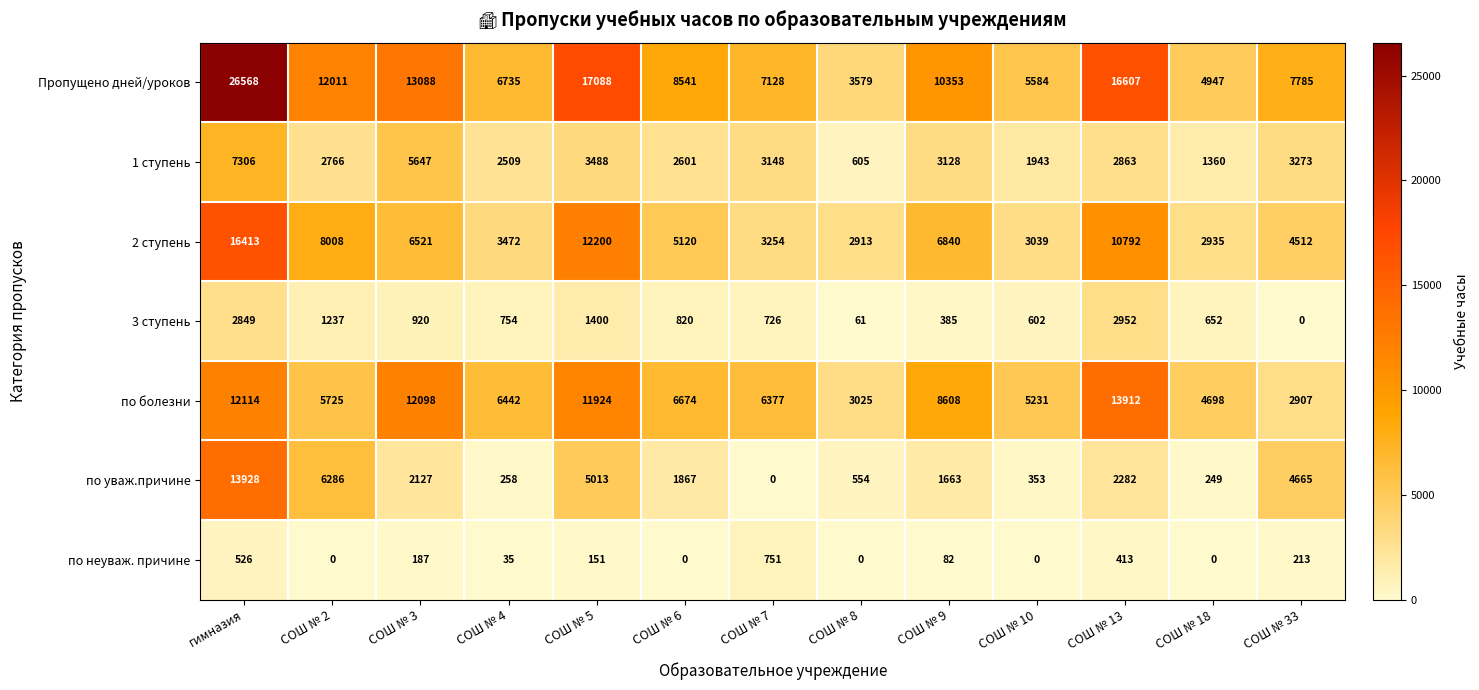

At which category does the chart reach its peak across all series?

гимназия